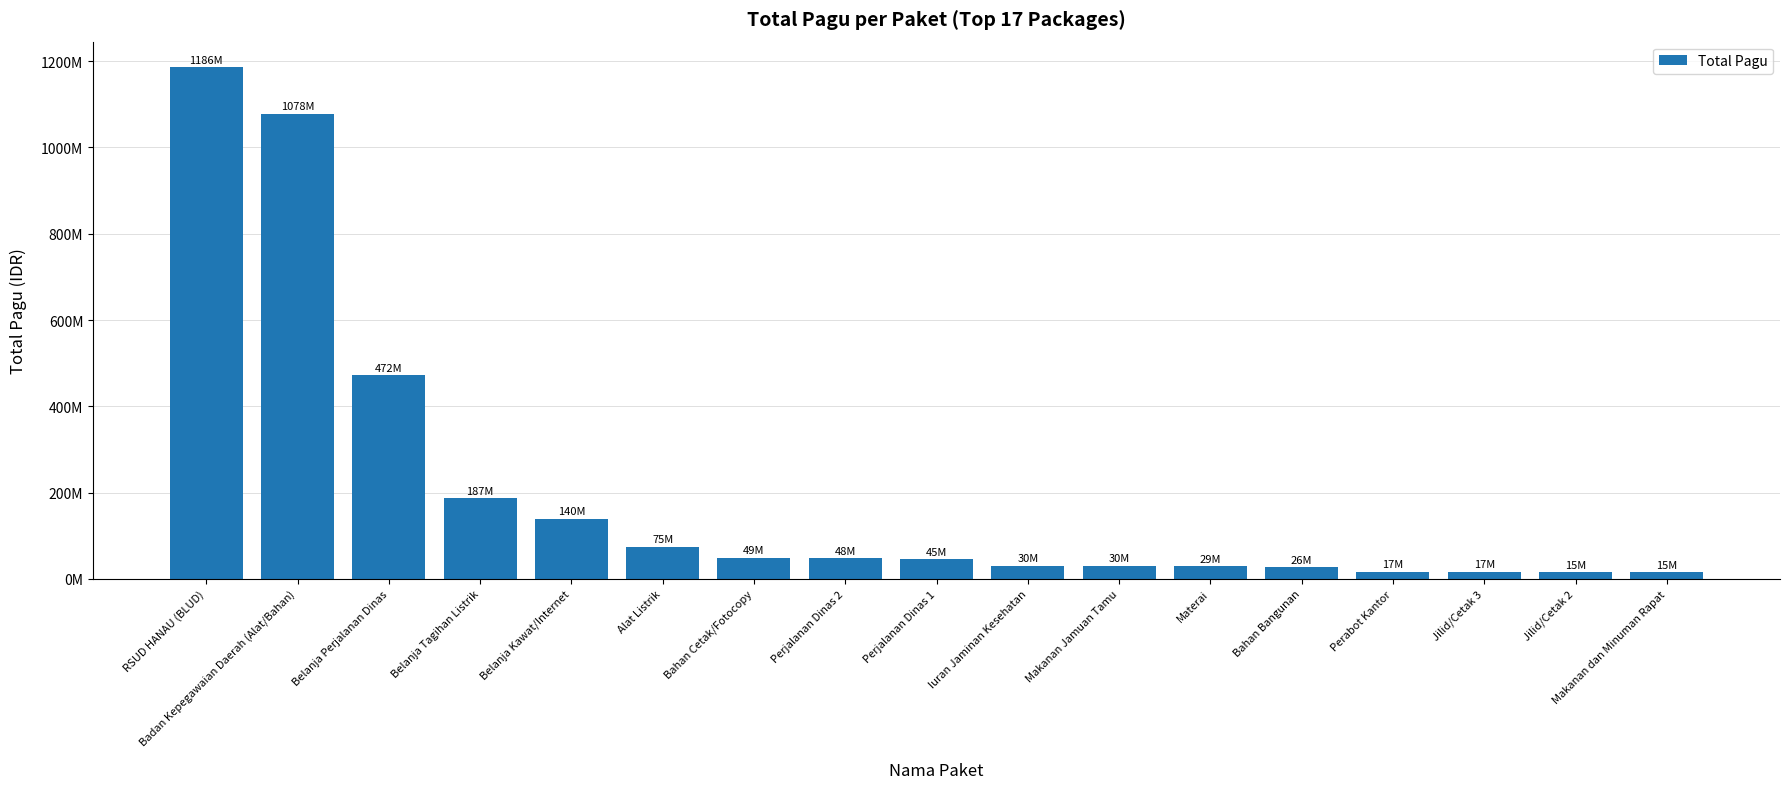

Reading left to right, transcribe all the data shown in this chart.

RSUD HANAU (BLUD)=1186000000	Badan Kepegawaian Daerah (Alat/Bahan)=1078393660	Belanja Perjalanan Dinas=472000000	Belanja Tagihan Listrik=186890000	Belanja Kawat/Internet=139750000	Alat Listrik=74995055	Bahan Cetak/Fotocopy=49498815	Perjalanan Dinas 2=47698000	Perjalanan Dinas 1=45195000	Iuran Jaminan Kesehatan=30360000	Makanan Jamuan Tamu=30000000	Materai=28800000	Bahan Bangunan=26411000	Perabot Kantor=17028510	Jilid/Cetak 3=16644250	Jilid/Cetak 2=15434200	Makanan dan Minuman Rapat=15000000